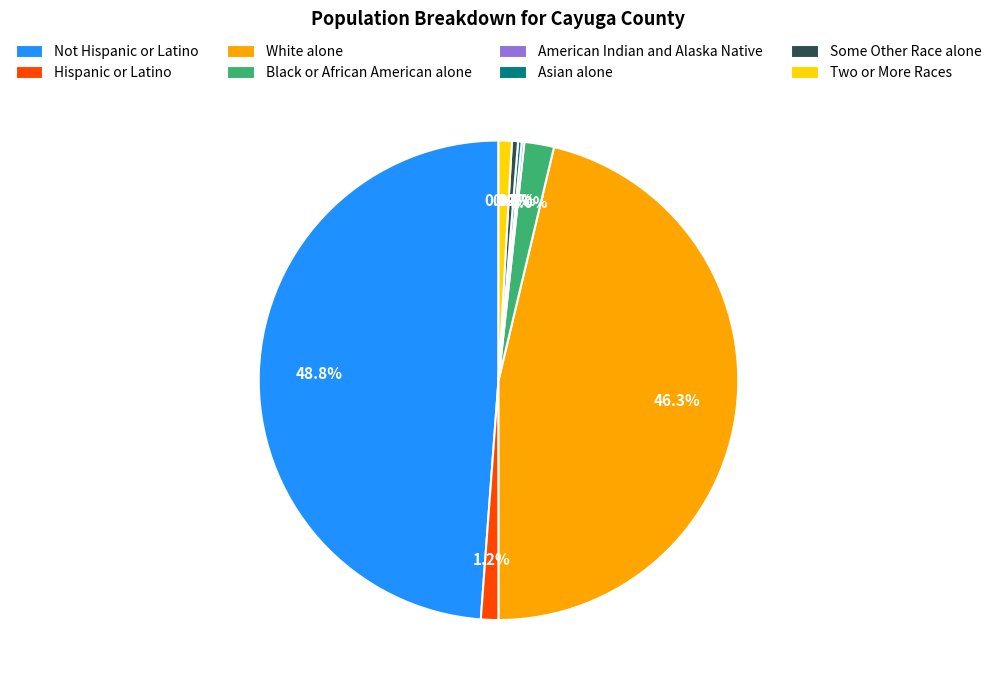

True or false: Not Hispanic or Latino accounts for 59% of the total.

False